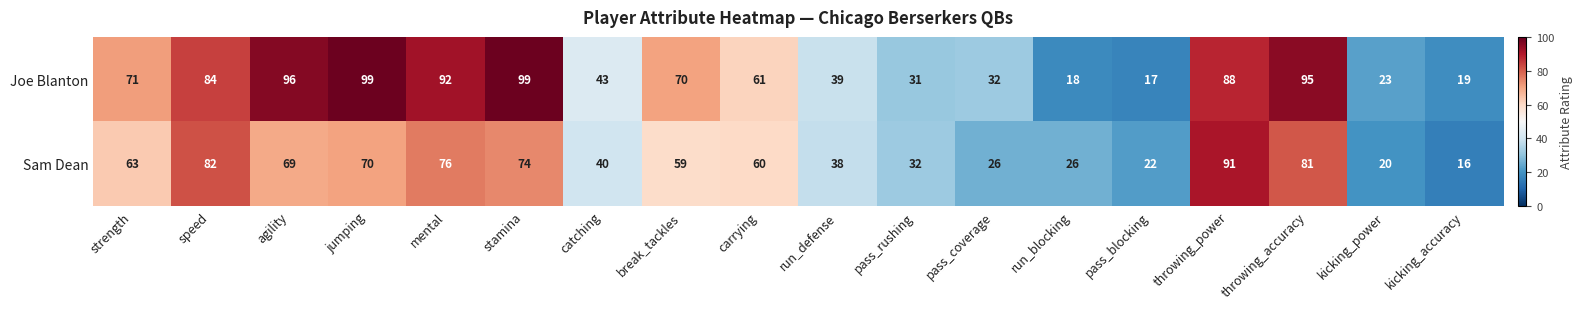

Count the number of categories in the chart.

18